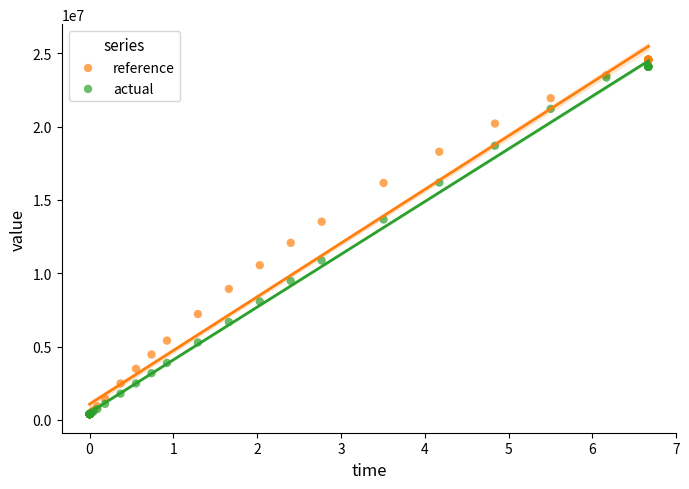

Across all series, what Y value is closest to 12476643?

12069334.0